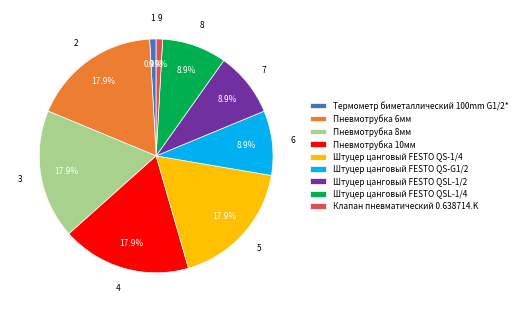

Does Штуцер цанговый FESTO QSL-1/4 represent more than half of the total?

No